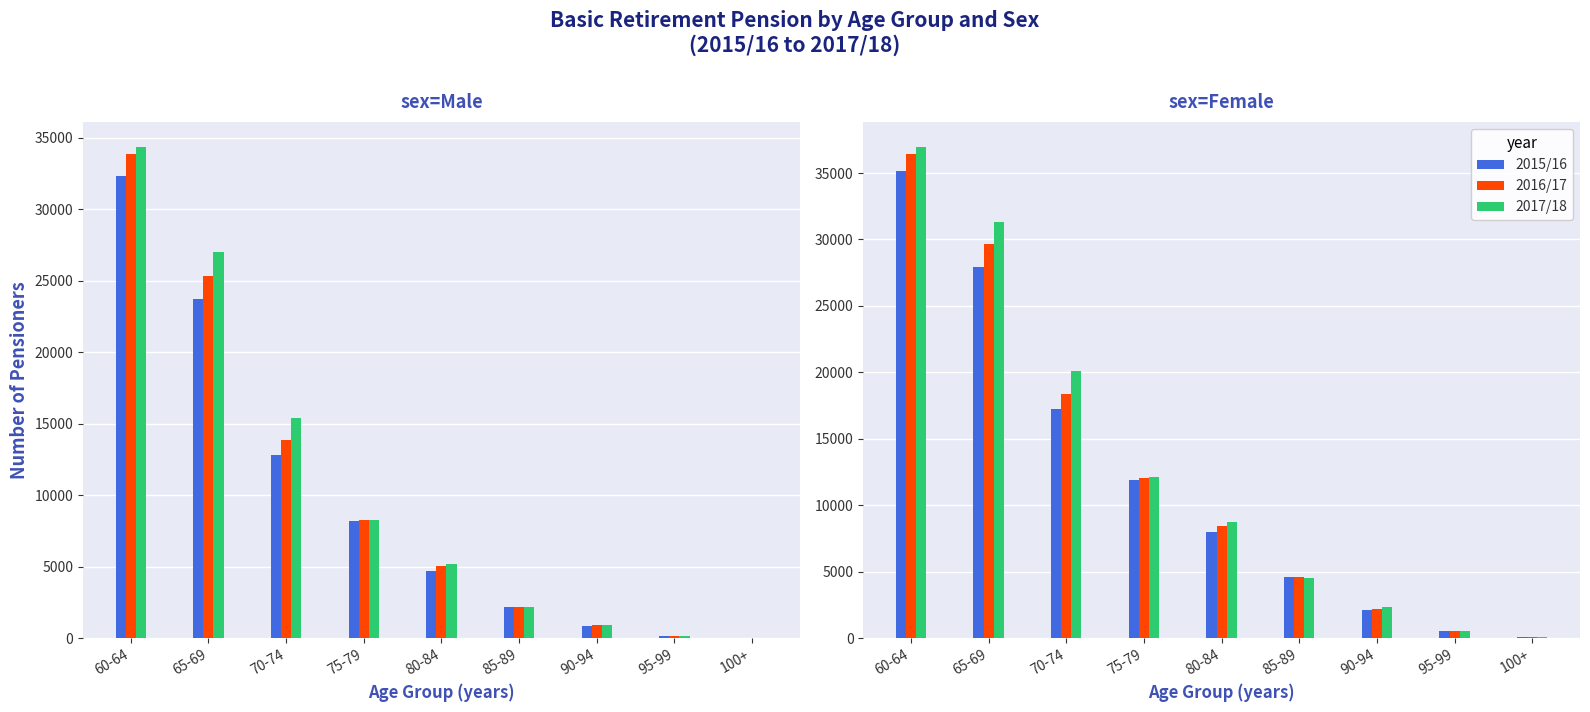

What position from the right is 100+?

1